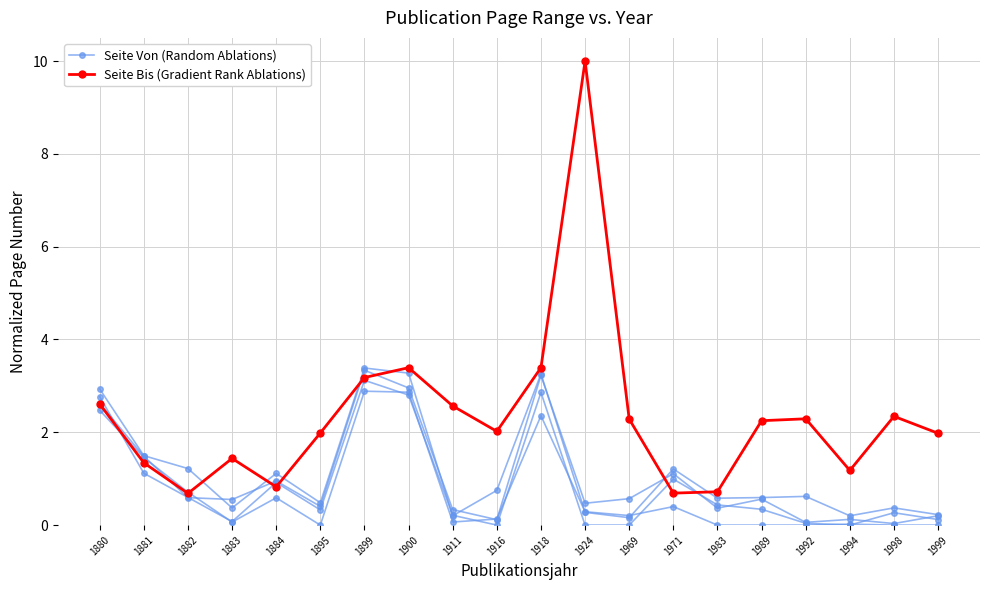

List the labels in order of Seite Bis (Gradient Rank Ablations) value, largest first.

1924, 1900, 1918, 1899, 1880, 1911, 1998, 1992, 1969, 1989, 1916, 1895, 1999, 1883, 1881, 1994, 1884, 1983, 1971, 1882